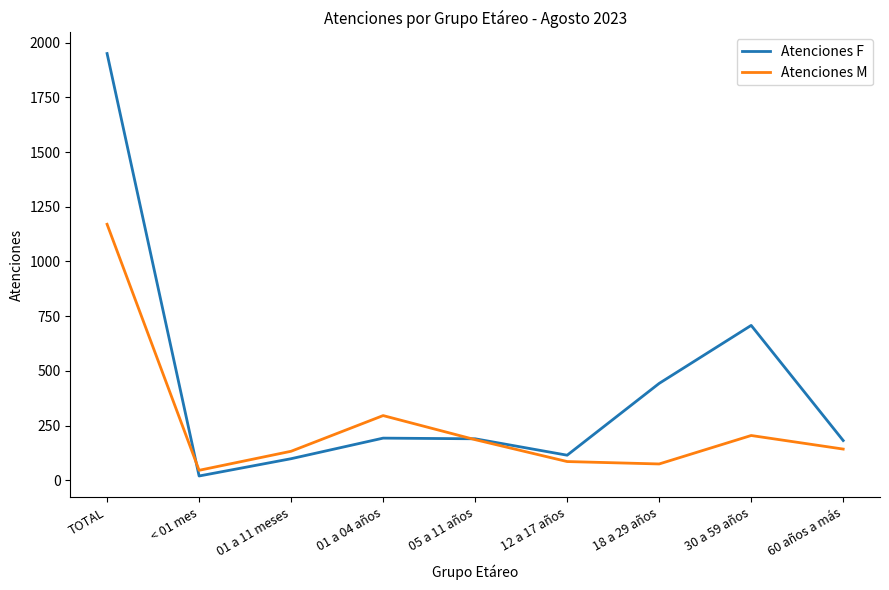

Which series has the widest spread of values?

Atenciones F